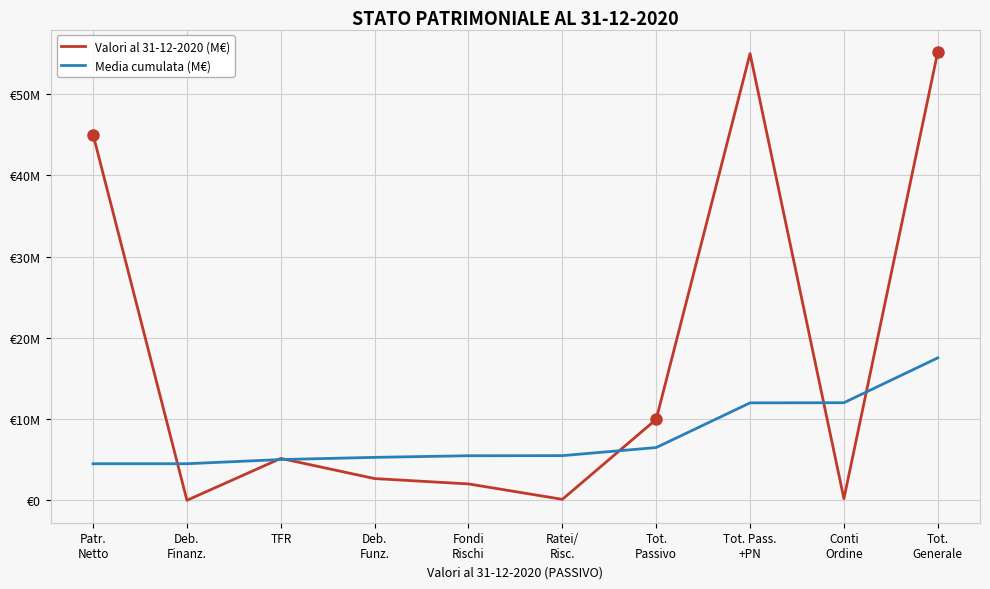

Where is the first local maximum for Valori al 31-12-2020 (M€)?

TFR